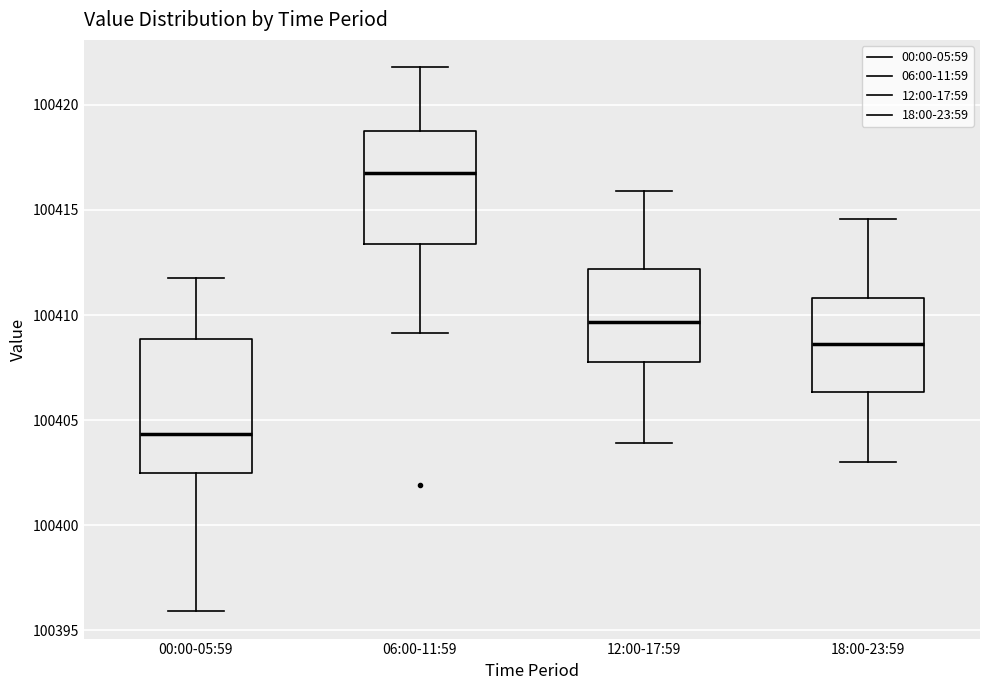

Where is the upper edge of the box for 18:00-23:59 on the y-axis? The values are not printed on the chart, so give them approximately, as read against the axis.

100411.0